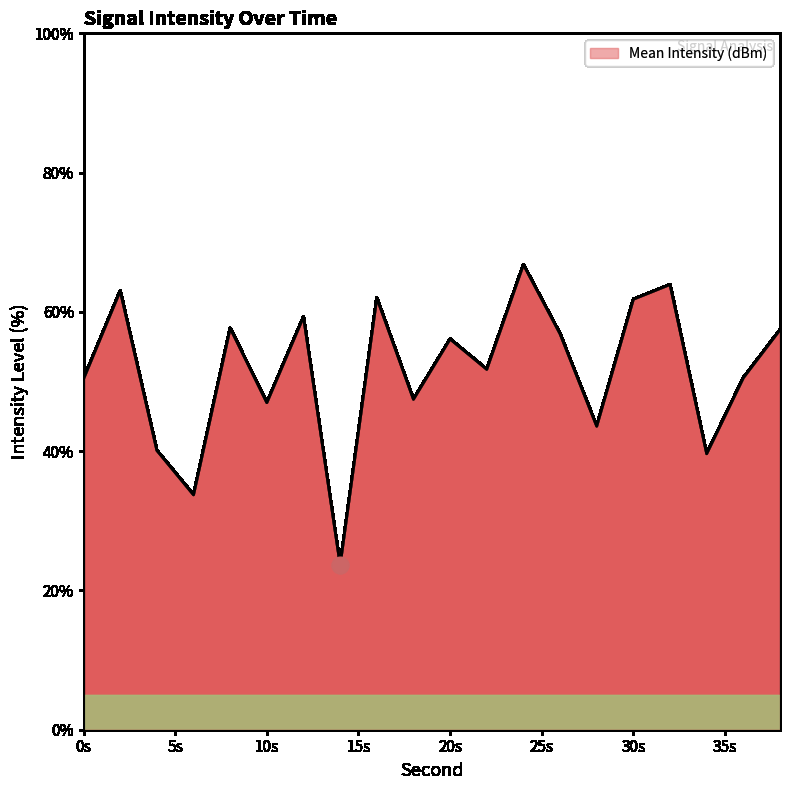

What is the difference between the maximum and minimum values?

43.1